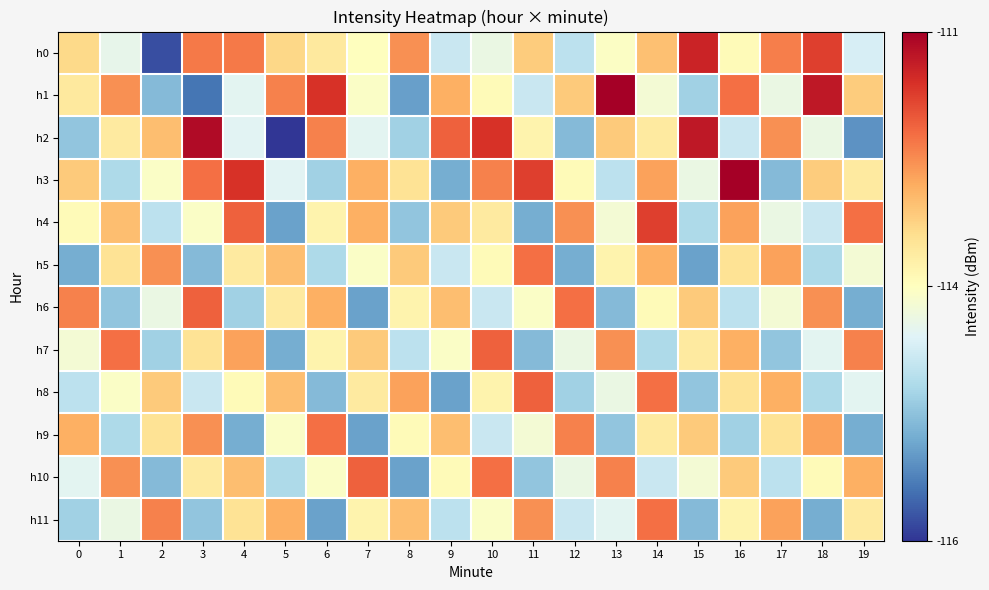

How many series are shown in this chart?

12